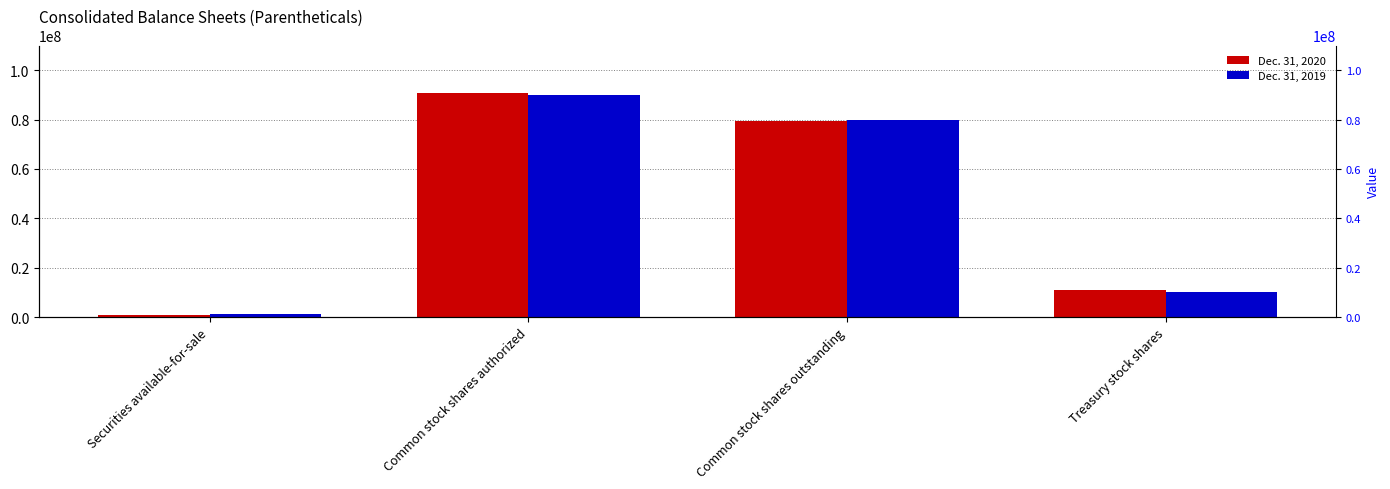

What is the difference between the maximum and minimum values in the Dec. 31, 2020 series?

89623976